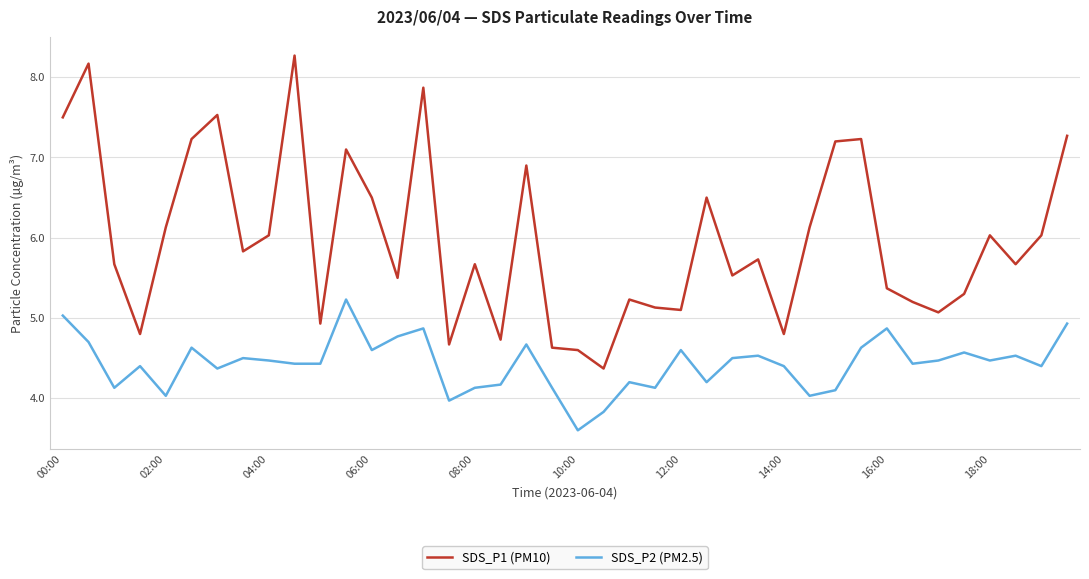

Which series has the largest total across all categories?

SDS_P1 (PM10)